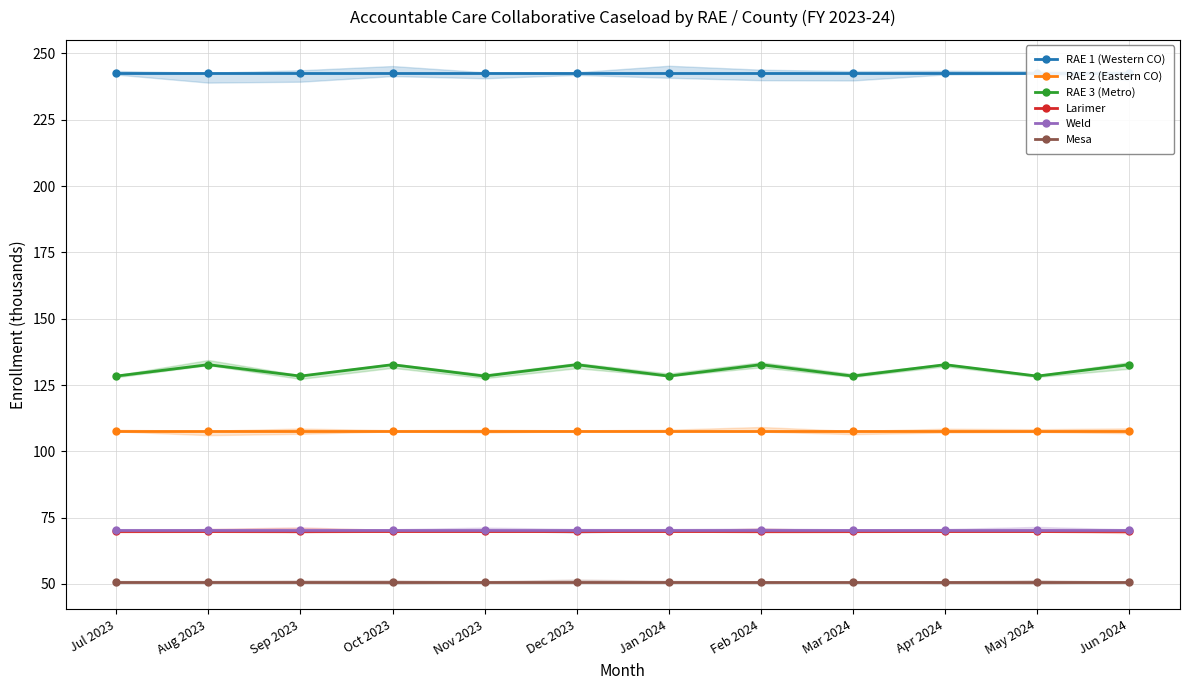

Which series has the largest total across all categories?

RAE 1 (Western CO)